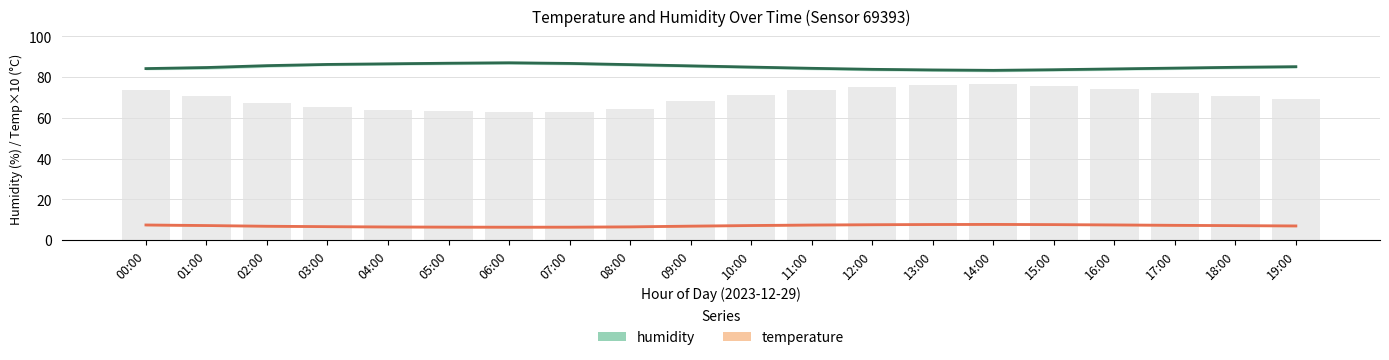

The temperature series shows 7.6 at 13:00. True or false?

True